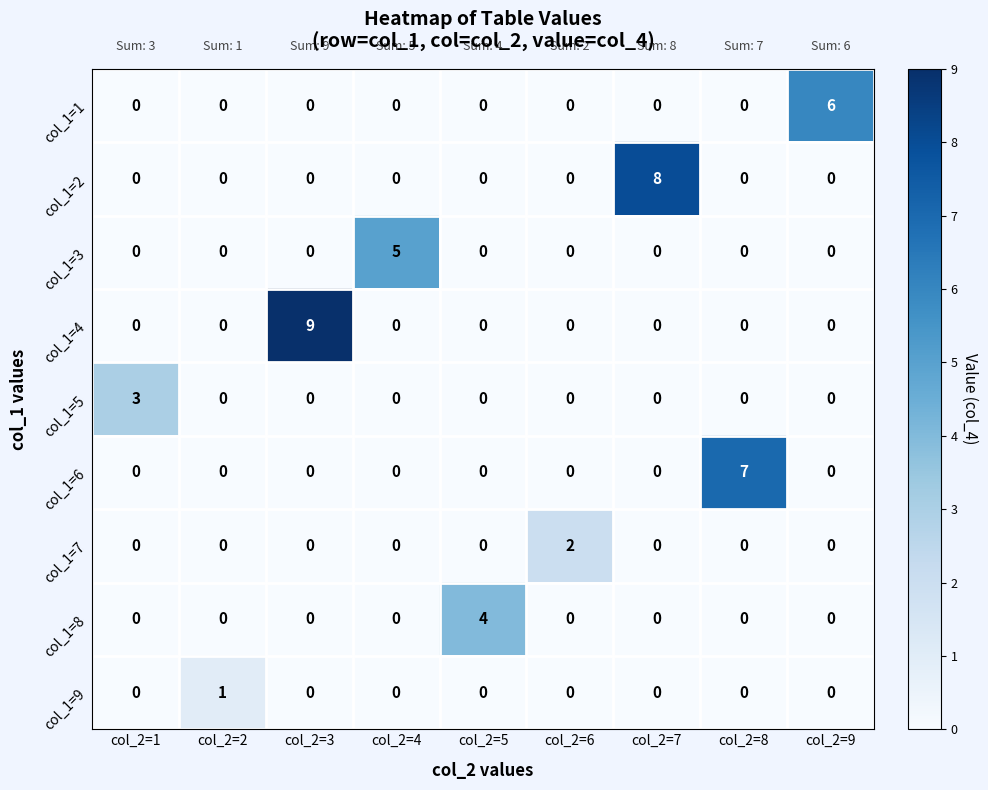

Count the col_1=6 values in the range 0 to 1.

8